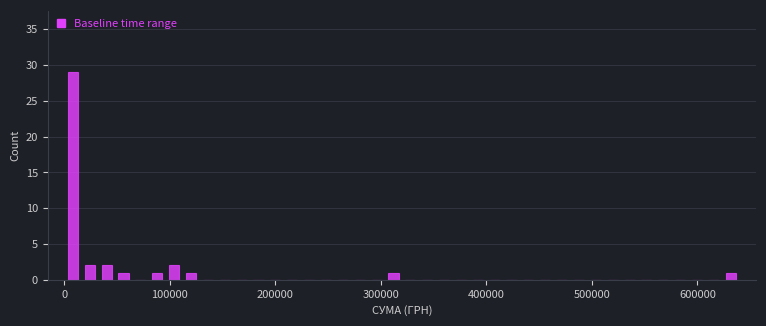

Read against the x-axis, roughly where is the centre of the tallest bar?

10000